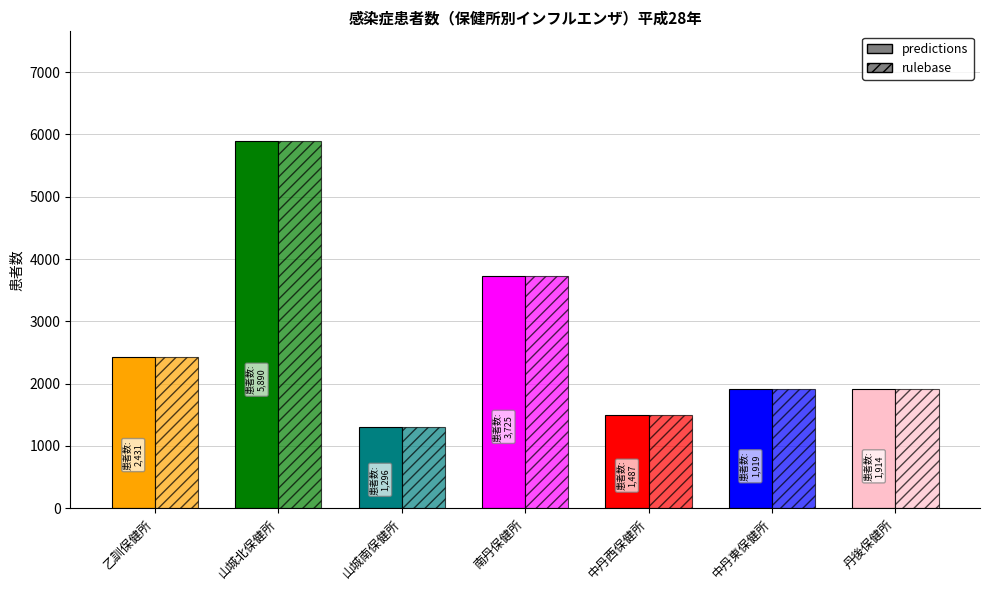

Which series has the largest total across all categories?

predictions